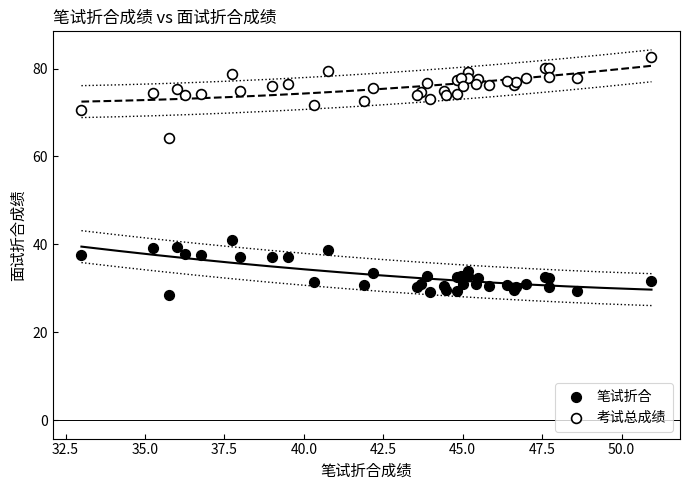

Across all series, what Y value is closest to 55?

64.2